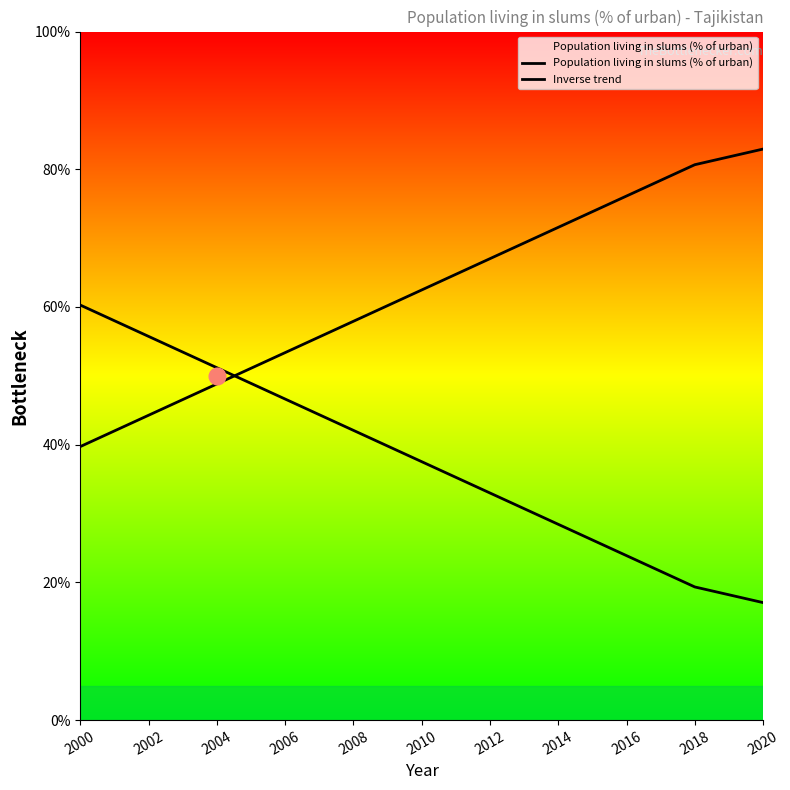

True or false: Population living in slums (% of urban) has more than 0 interior local peaks.

False